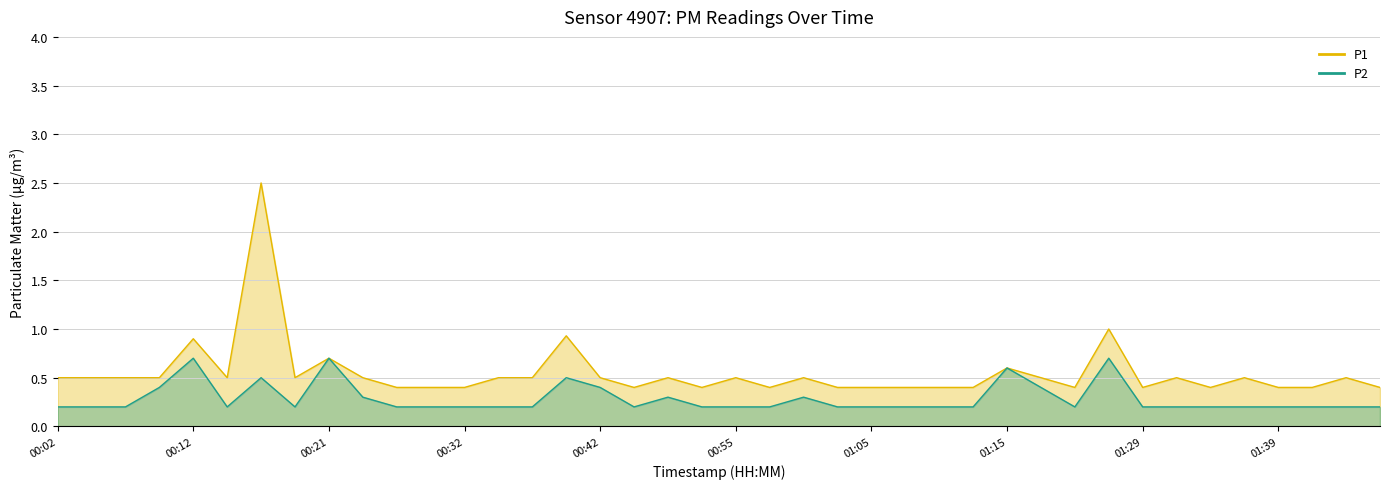

Where is the first local maximum for P2?

00:12